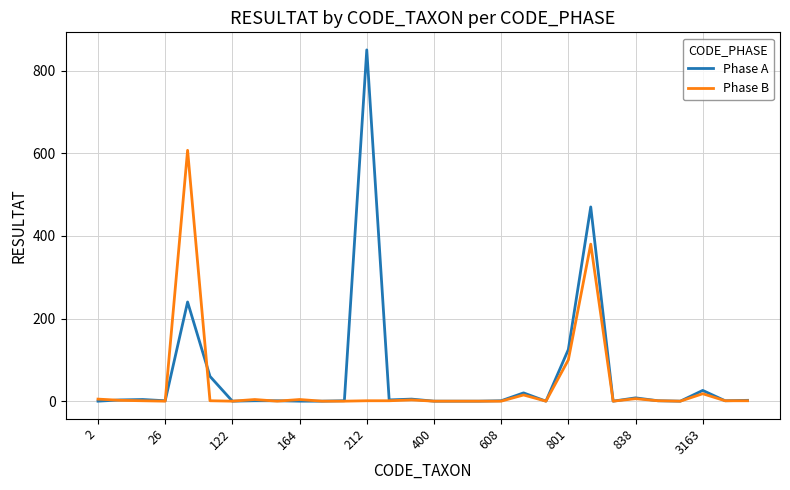

Rank the series by their maximum value, from highest to lowest.

Phase A, Phase B